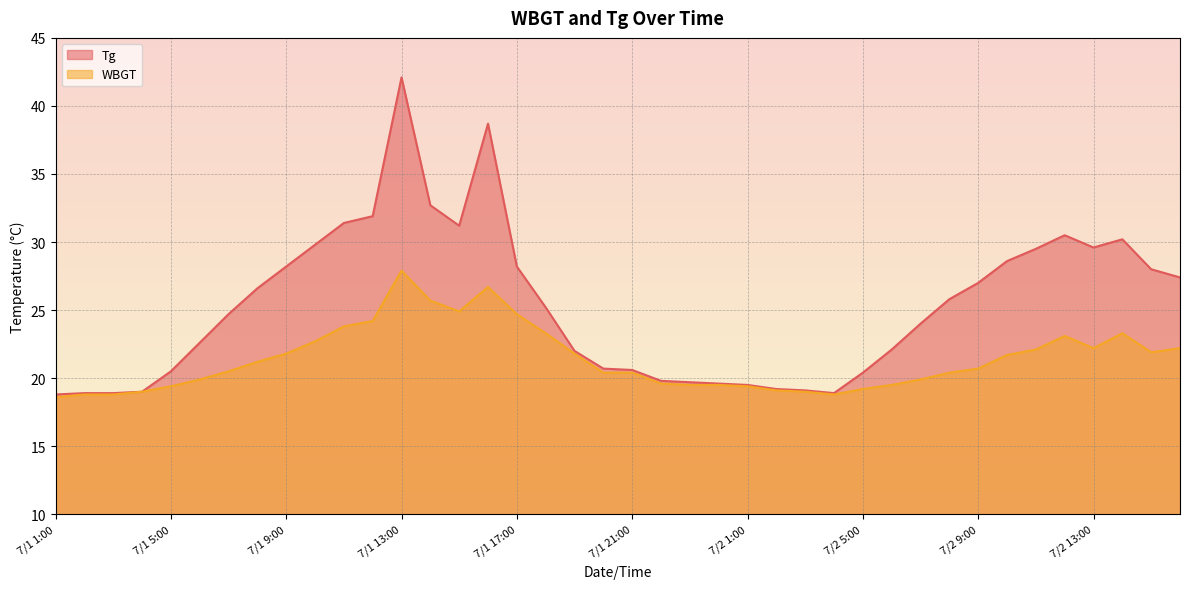

Which has a higher value, 7/2 8:00 or 7/1 3:00?

7/2 8:00